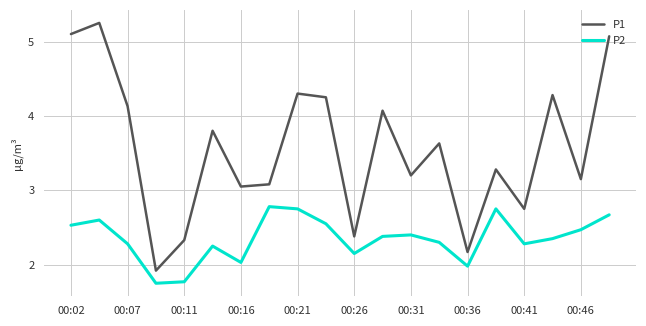

Which series has the largest total across all categories?

P1